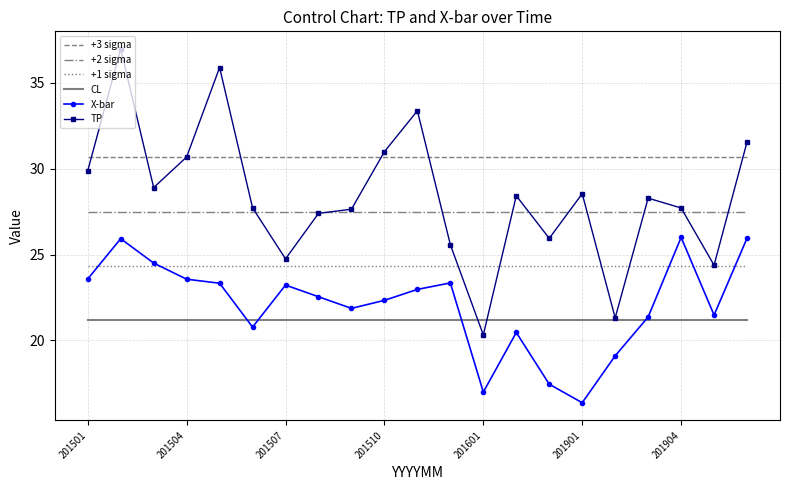

Which series has the largest range (max minus min)?

TP